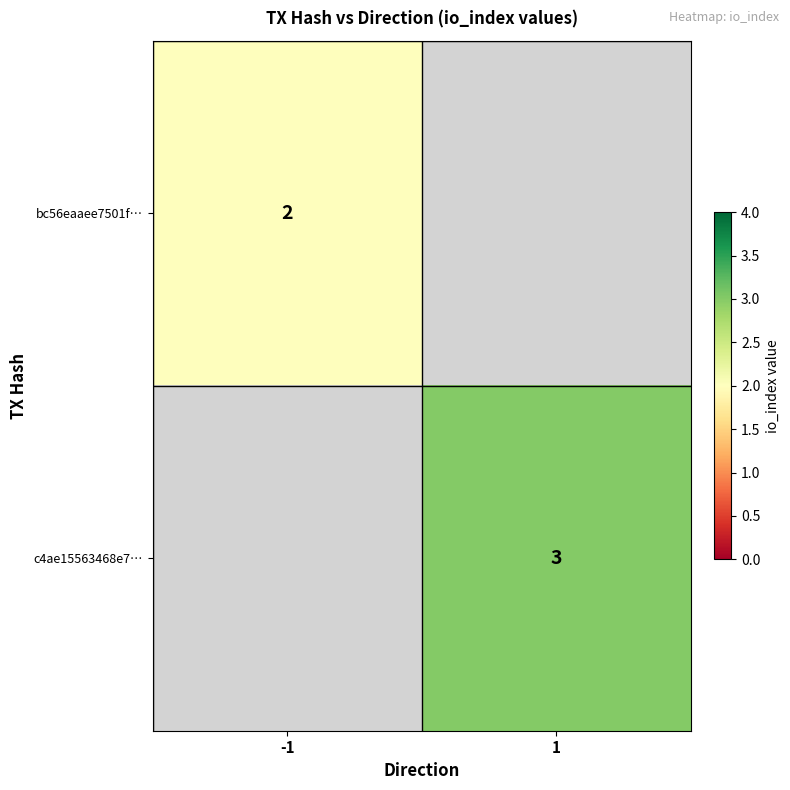

True or false: bc56eaaee7501f… has a value of 1 at -1.

False